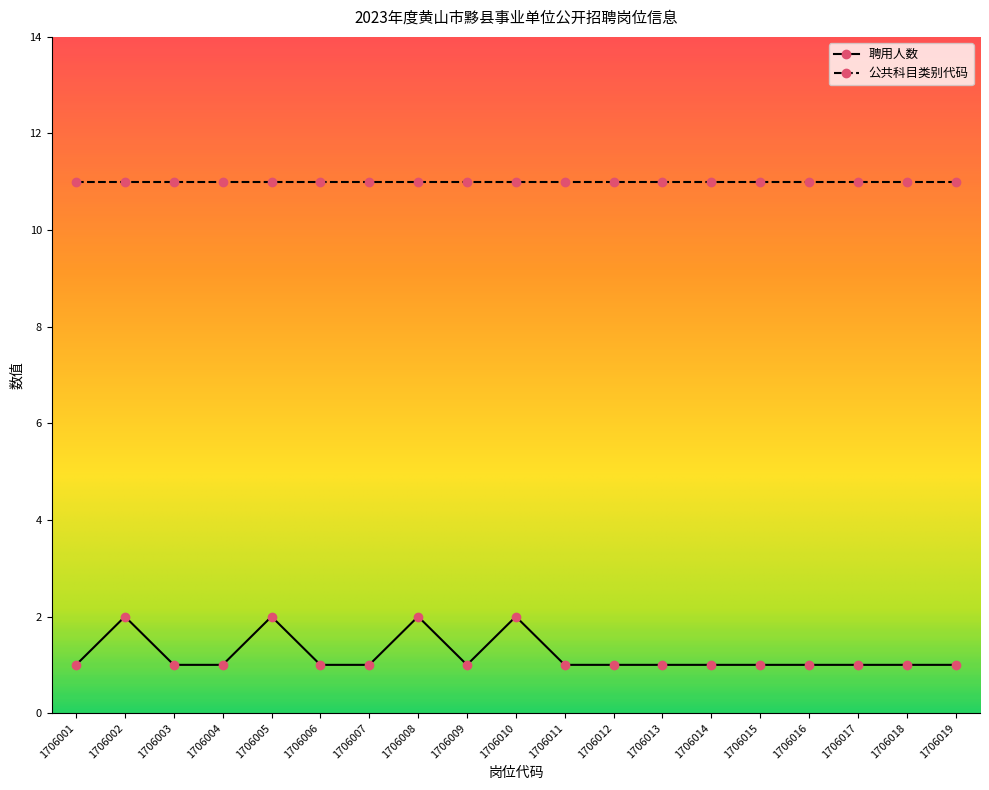

What is the spread (max minus min) of values at 1706001?

10